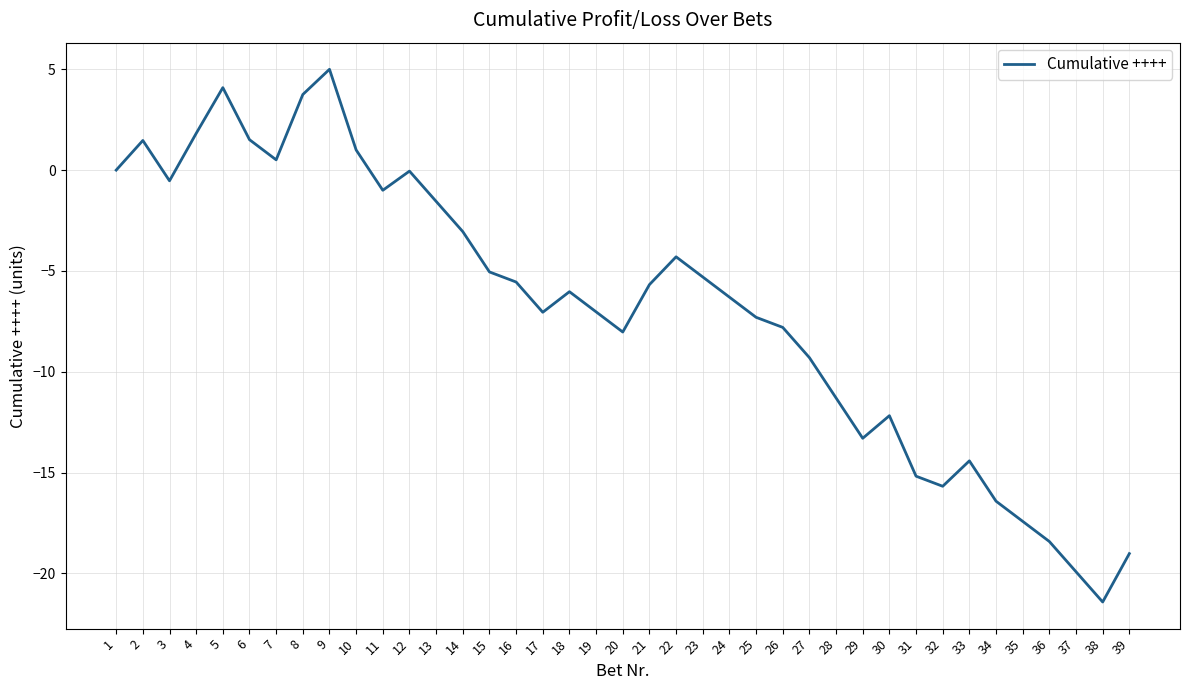

What is the approximate value at 18?

-6.0